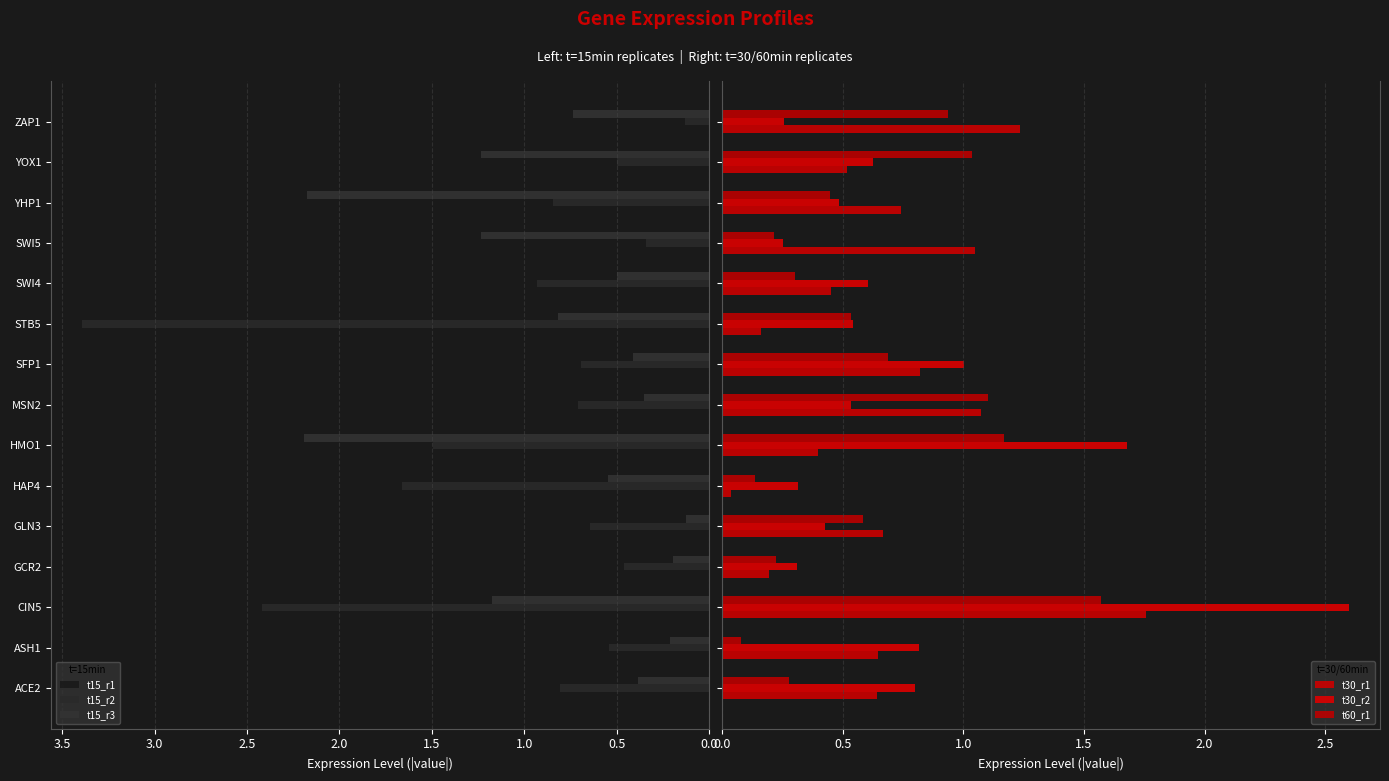

Is it true that t15_r1 equals 0.5 at GLN3?

True